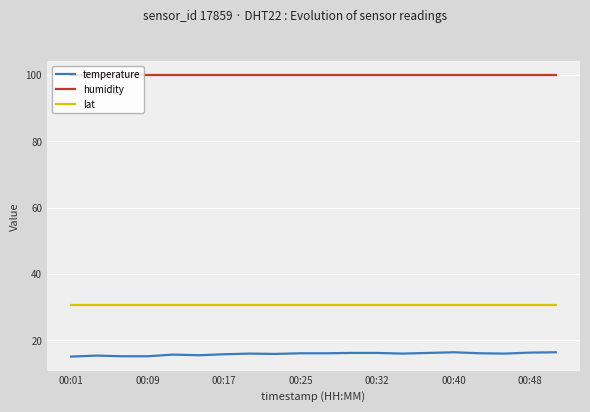

What are all the series names shown in the legend?

temperature, humidity, lat